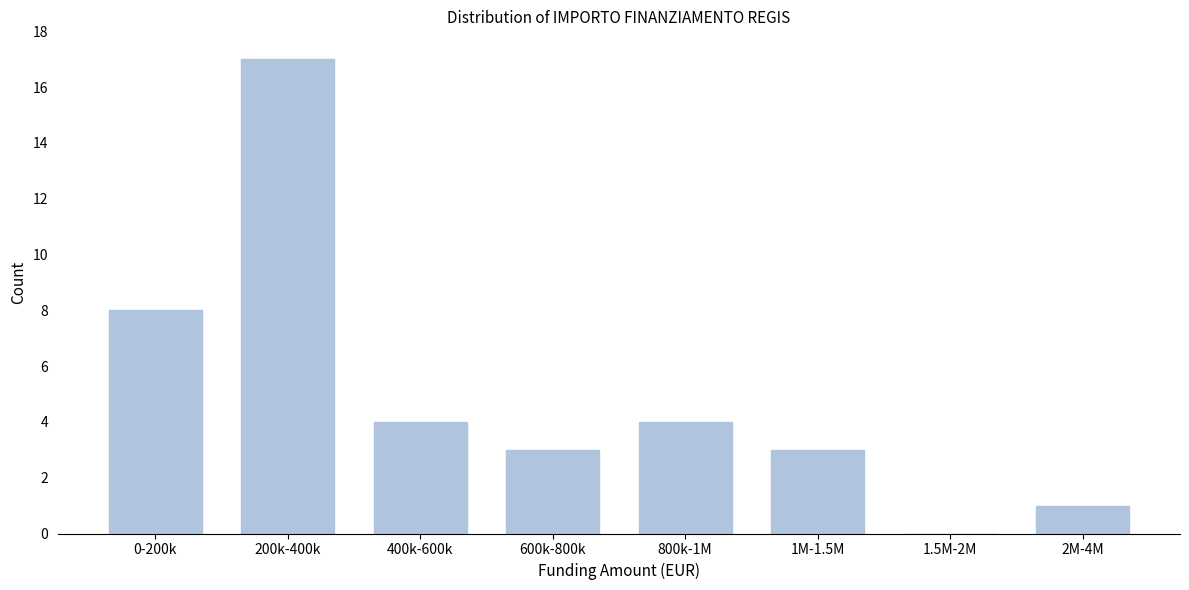

Reading left to right, extract all data points from this chart.

0-200k=8	200k-400k=17	400k-600k=4	600k-800k=3	800k-1M=4	1M-1.5M=3	1.5M-2M=0	2M-4M=1